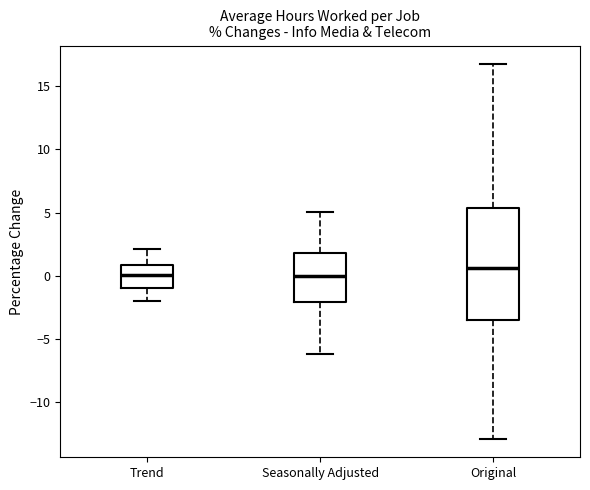

Reading left to right, read every box against the y-axis: the position of its median line, the range the box covers, and the ends of its whiskers. The values are not printed on the chart, so give them approximately, as read against the axis.

Trend: median 0.0, box -1.0 to 1.0, whiskers -2.0 to 2.0
Seasonally Adjusted: median 0.0, box -2.0 to 2.0, whiskers -6.0 to 5.0
Original: median 0.5, box -3.5 to 5.5, whiskers -13.0 to 16.5